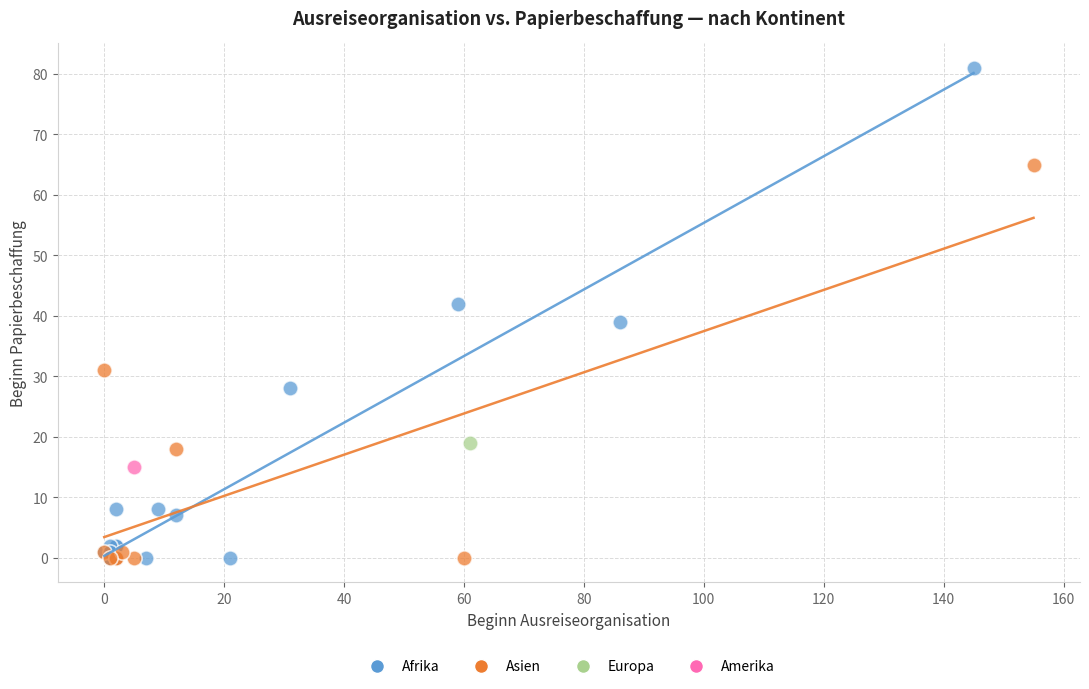

Which series reaches the maximum Y coordinate?

Afrika